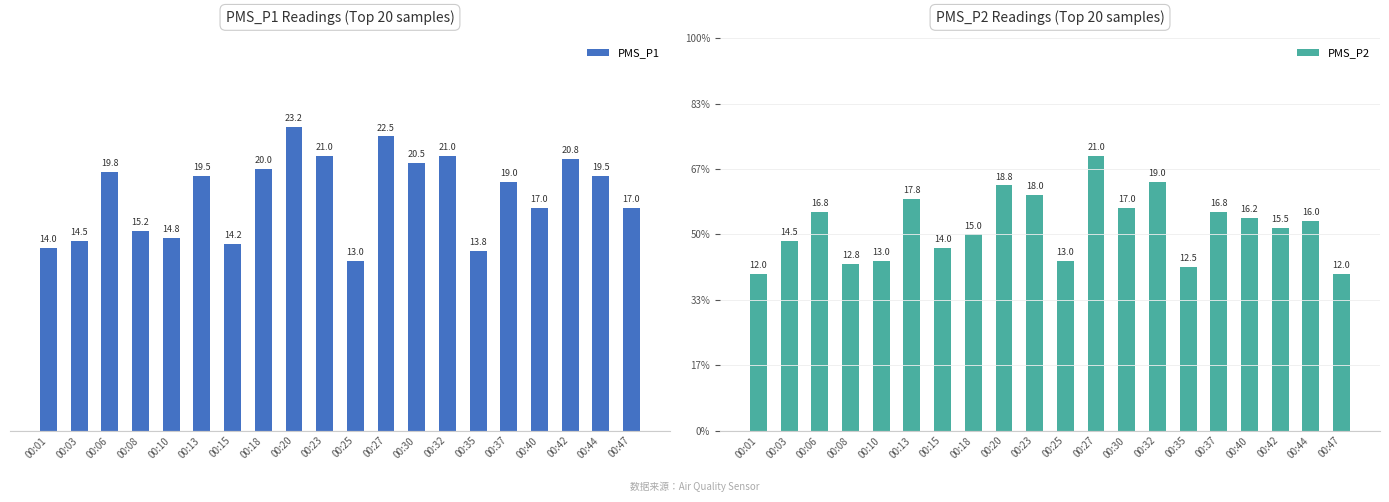

At which category does the chart reach its peak across all series?

00:20